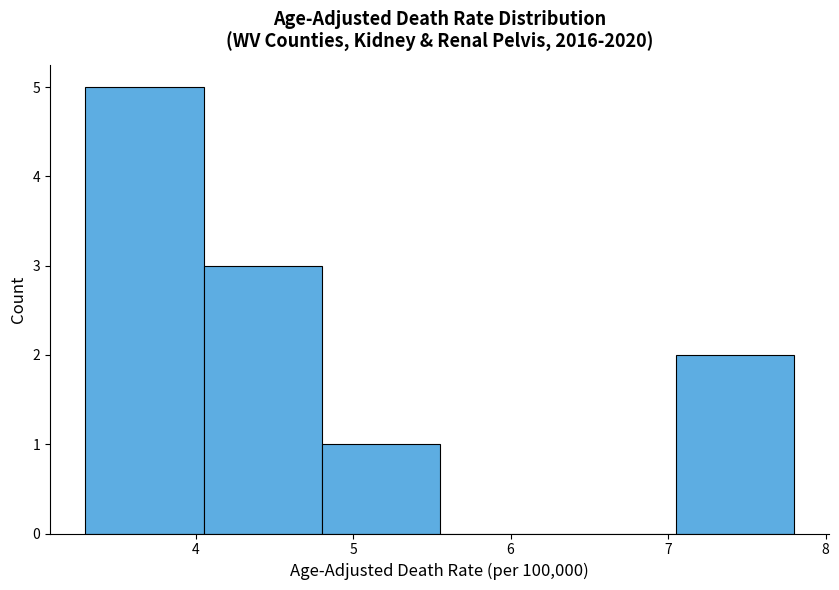

Reading left to right, list every bar in this chart as the range it spans on the x-axis followed by its height. Neither the bar edges nor the heights are printed on the chart, so give them approximately, as read against the axes.

3.30 to 4.05: 5
4.05 to 4.80: 3
4.80 to 5.55: 1
5.55 to 6.30: 0
6.30 to 7.05: 0
7.05 to 7.80: 2